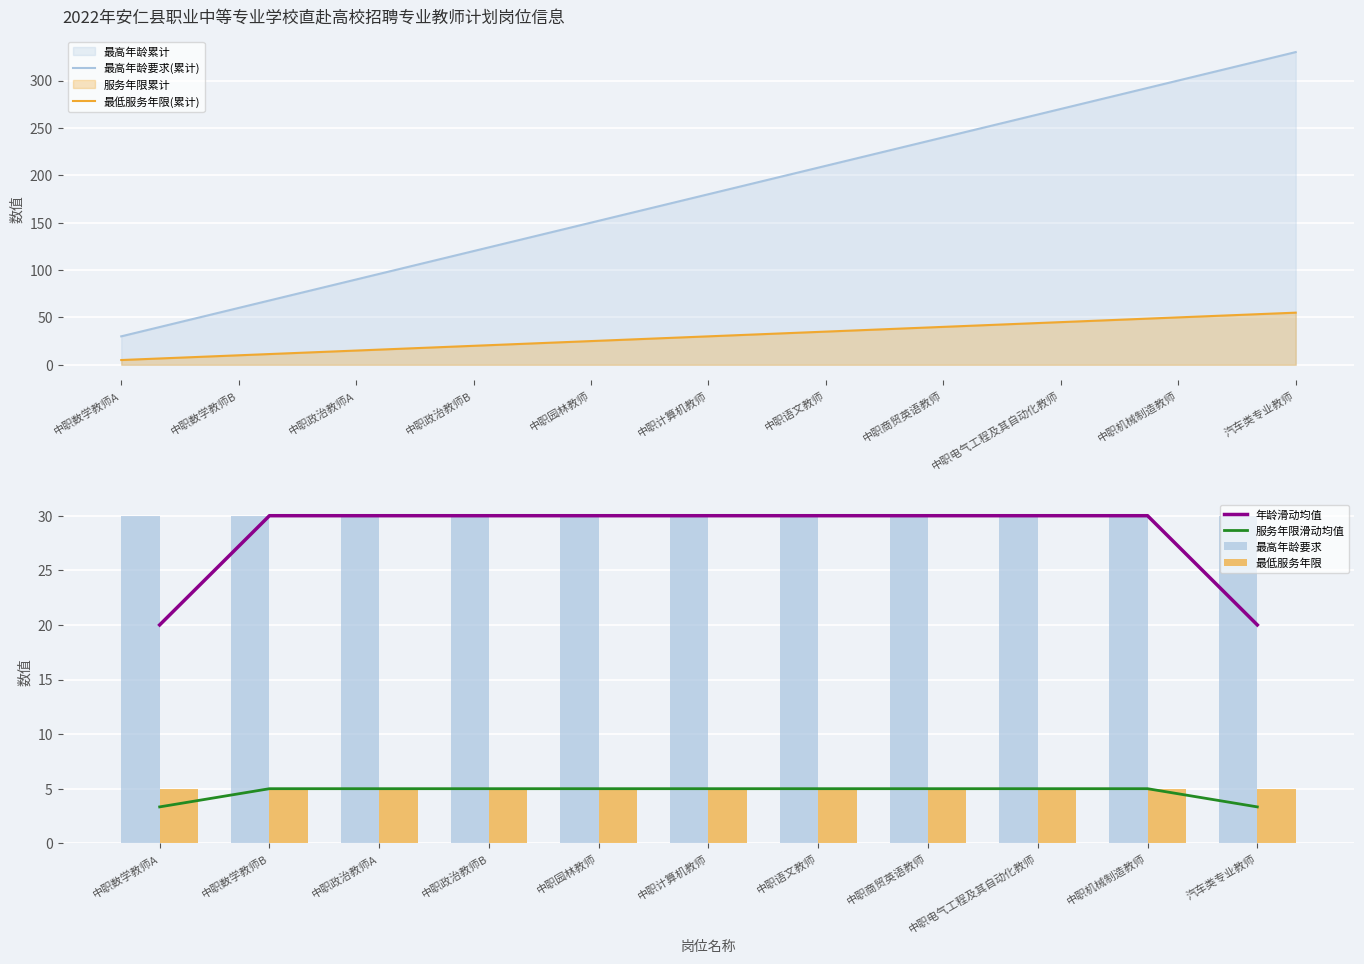

How many series are shown in this chart?

6